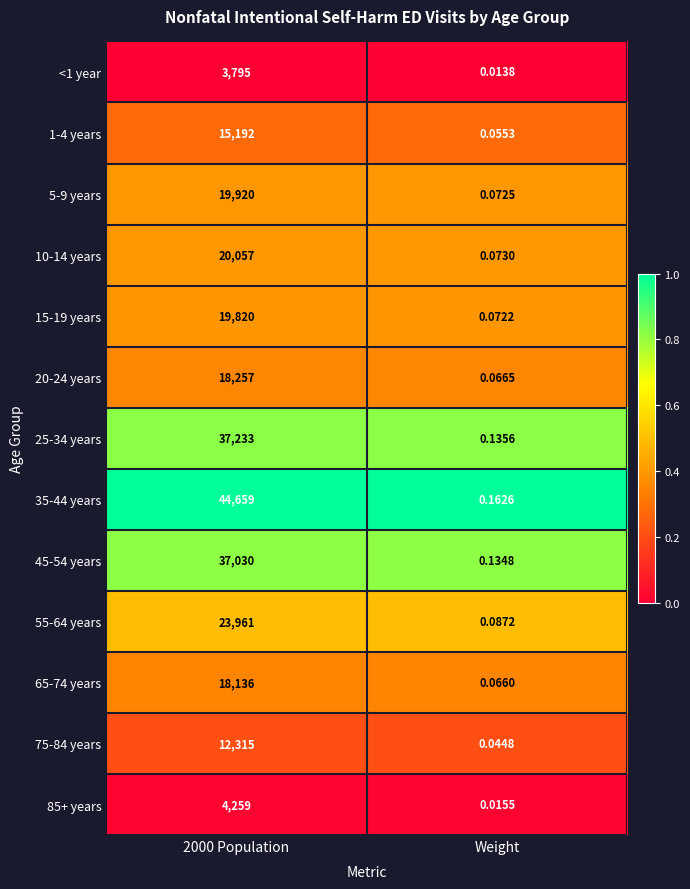

What is the greatest value displayed?

44659.0